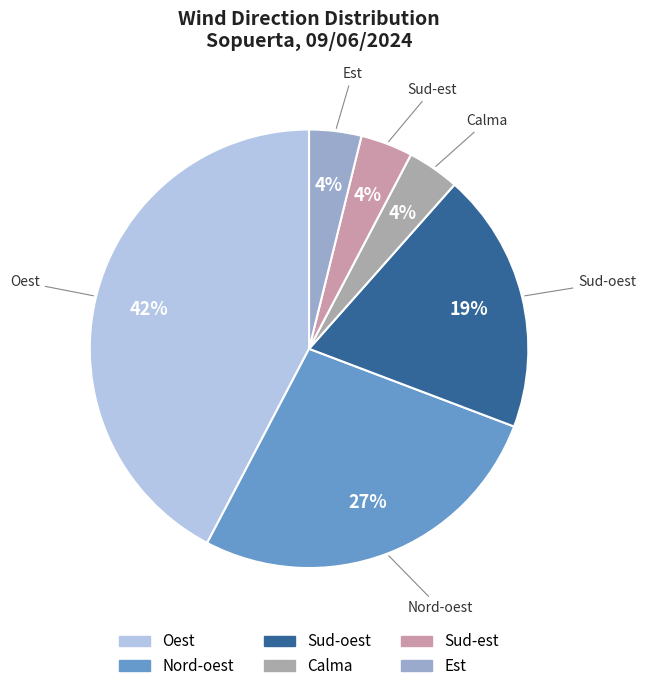

What is the largest slice in the pie chart?

Oest